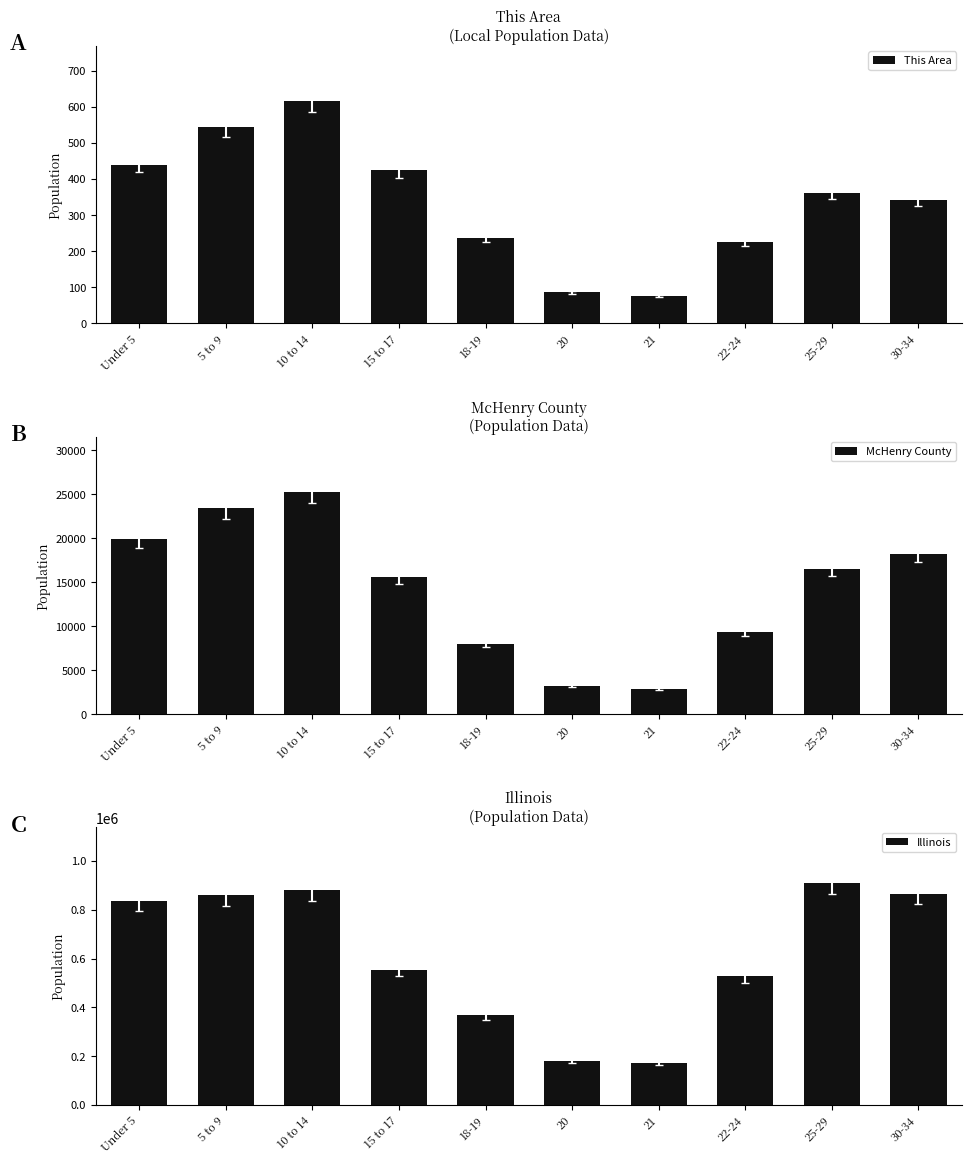

What position from the right is 10 to 14?

8